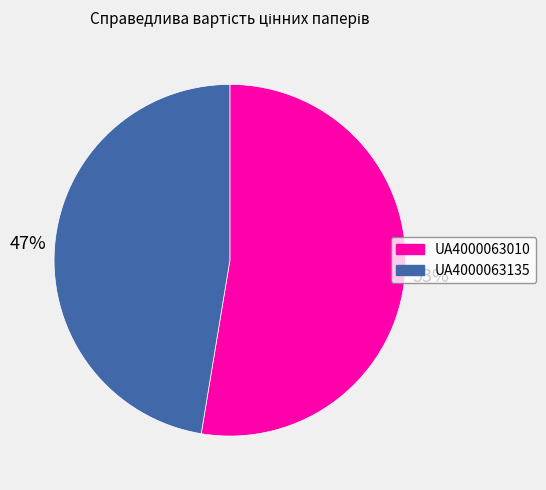

Do UA4000063135 and UA4000063010 together represent more than half of the pie?

Yes